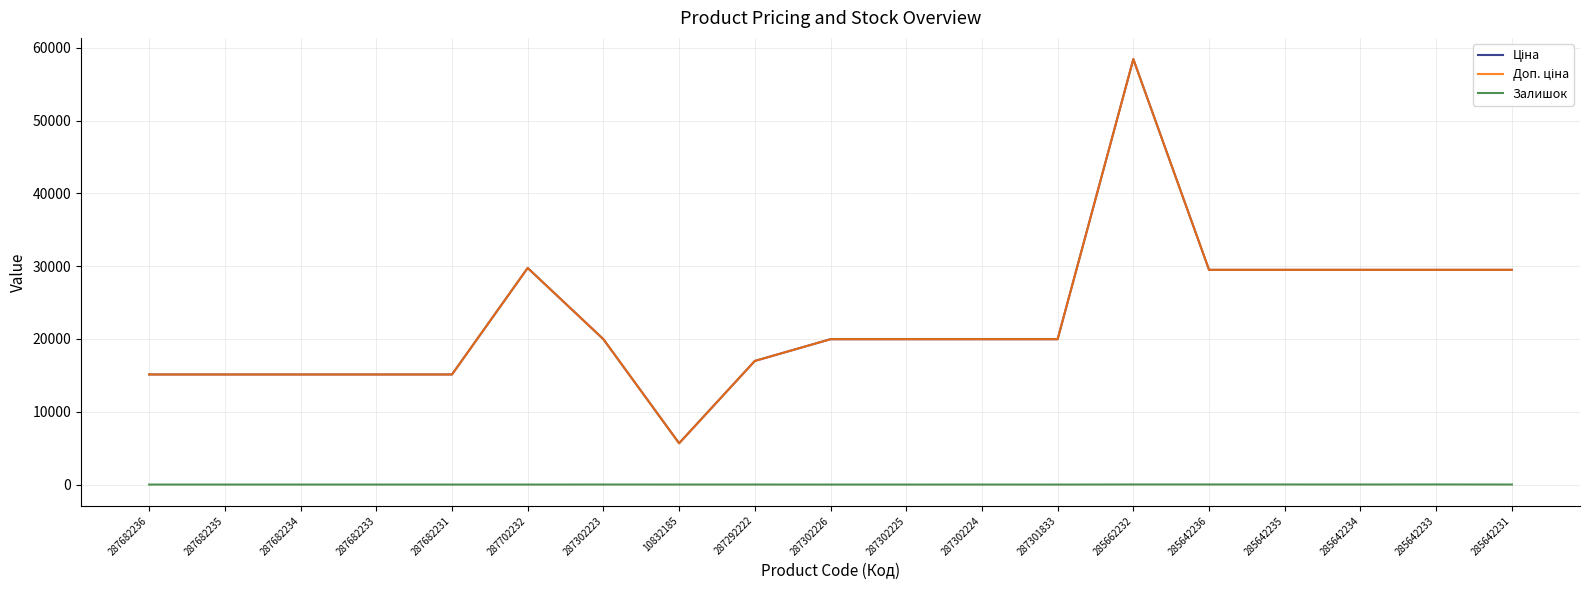

Is this an area chart (filled region under the line)?

No